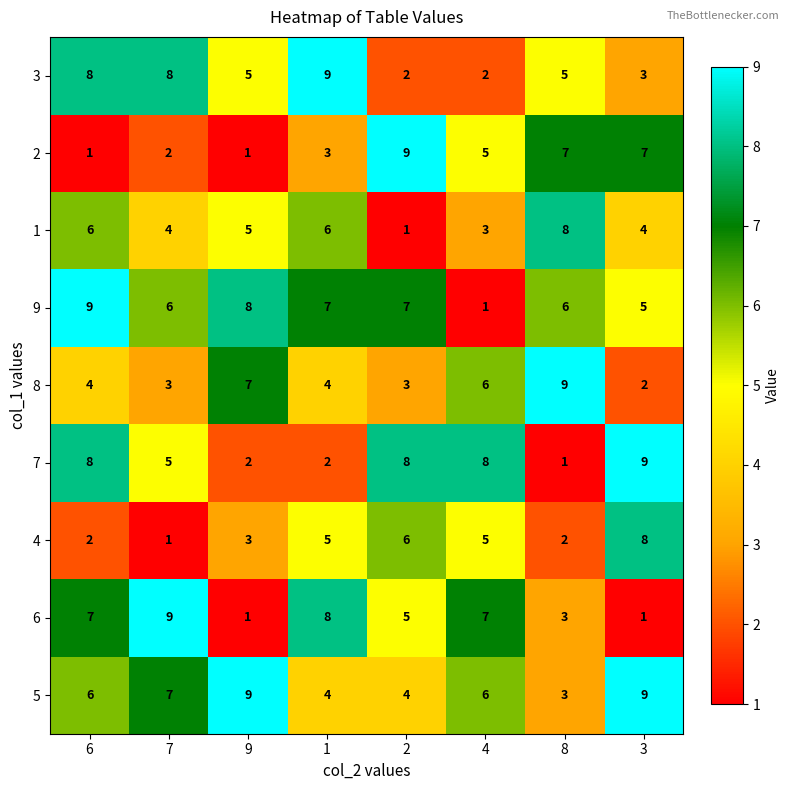

What is the total value across all series at 2?

45